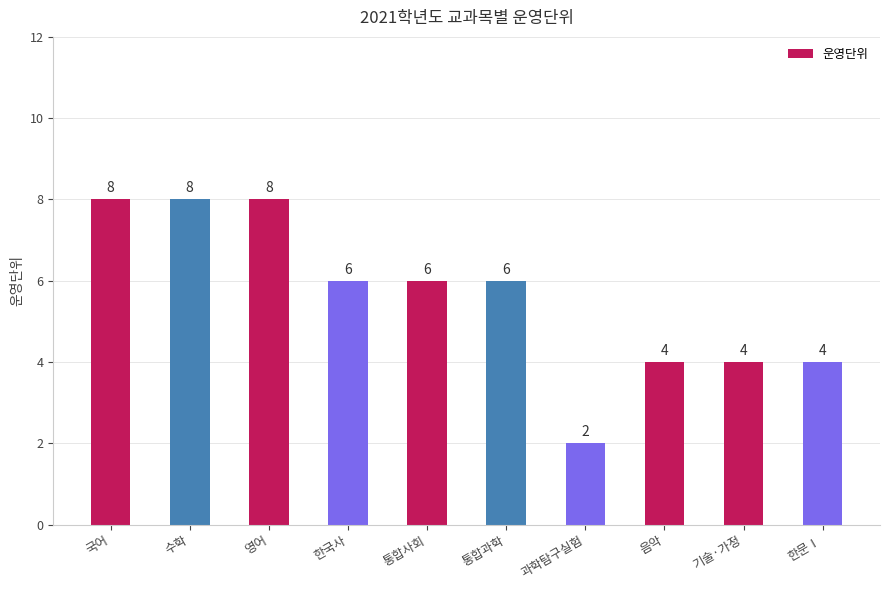

What is the ratio of the value at 수학 to the value at 한국사?

1.3